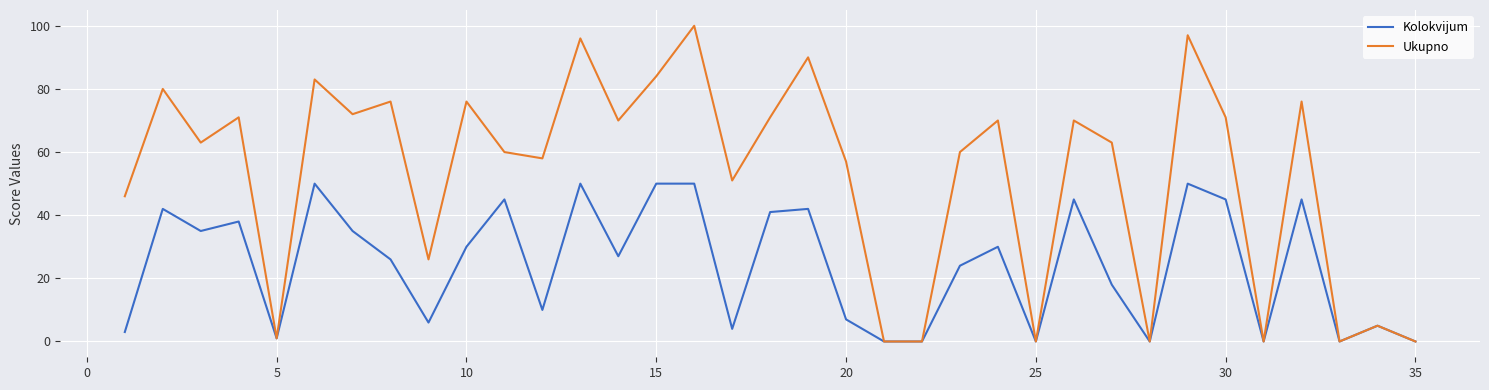

Does the chart display data point markers on the line(s)?

No